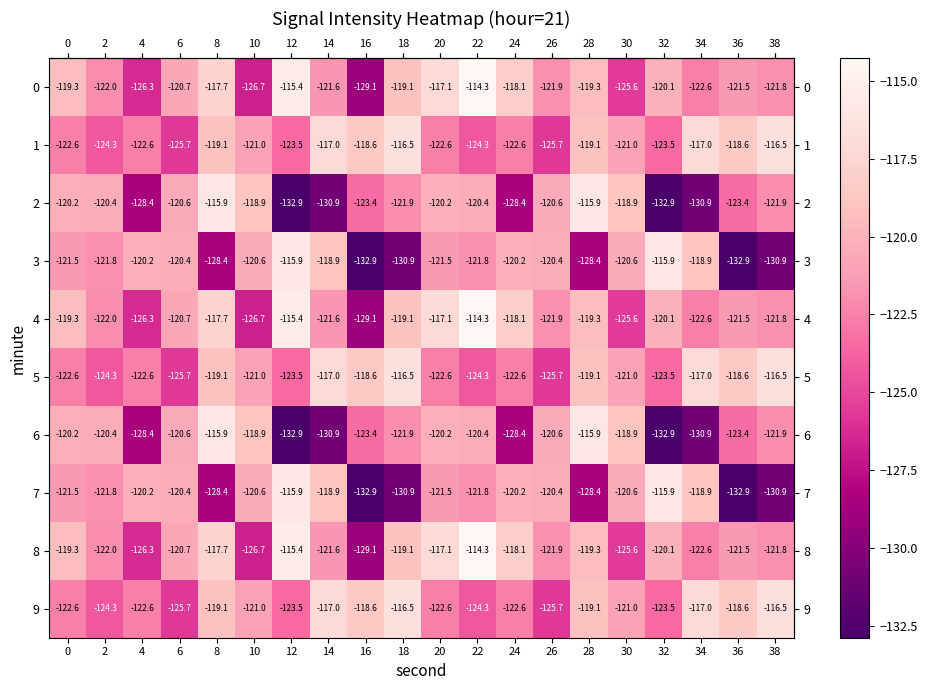

The 6 series shows -118.9 at 30. True or false?

True